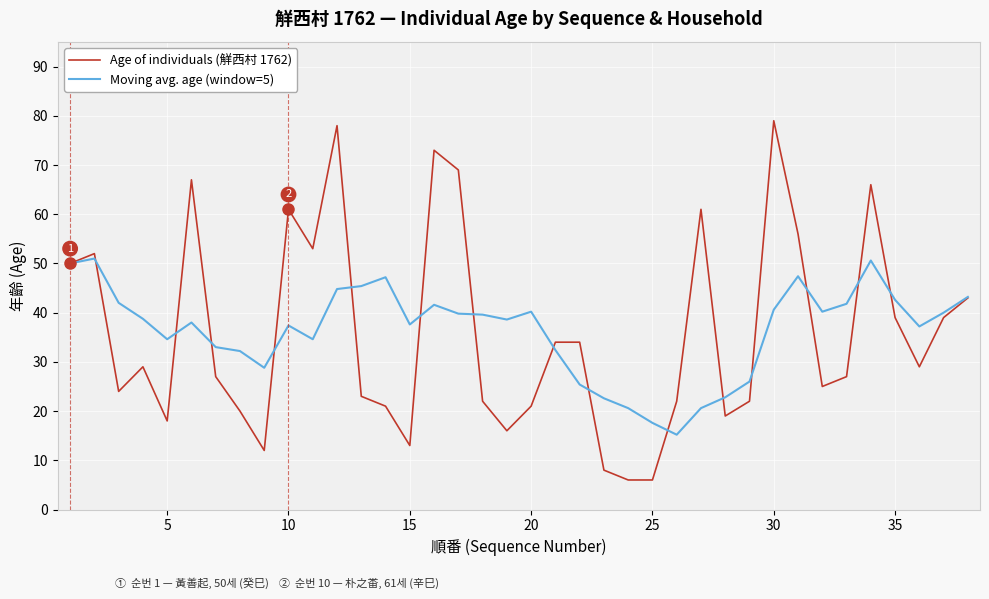

What is the minimum value for Age of individuals (觧西村 1762)?

6.0